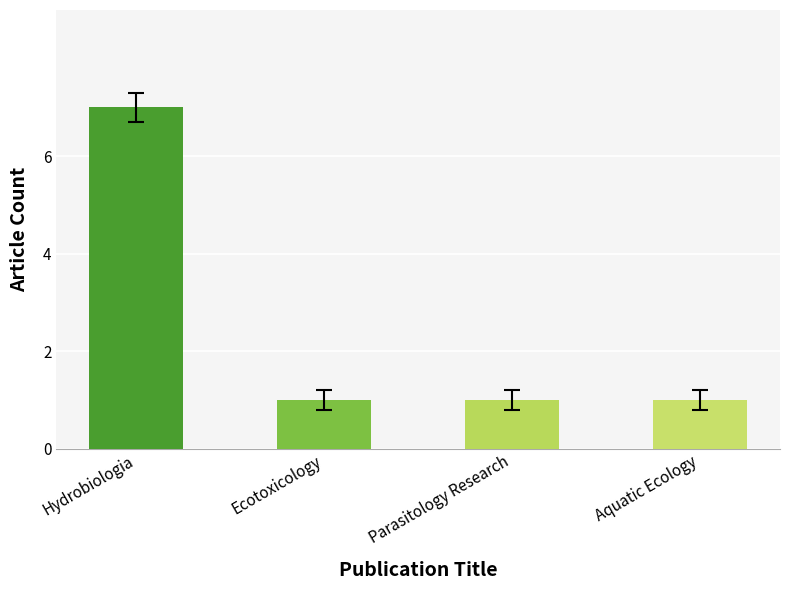

How many values are between 1 and 7?

4